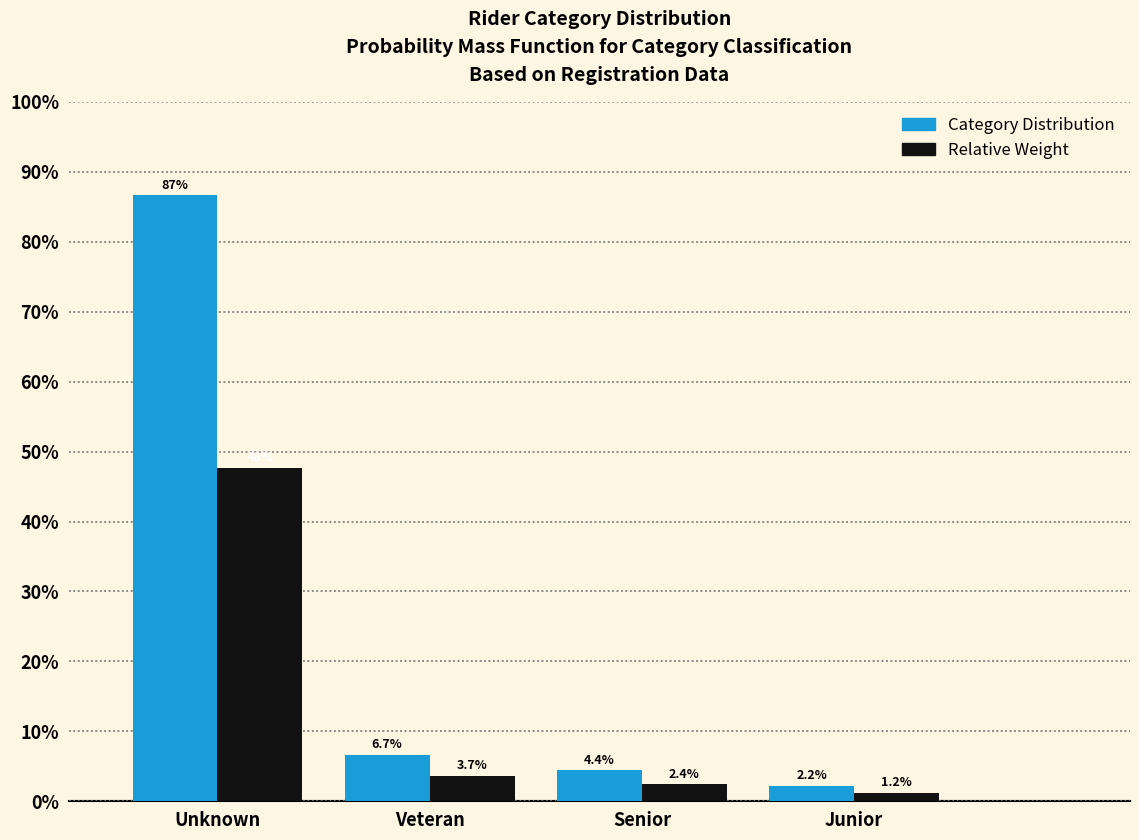

Reading left to right, extract all data points from this chart.

Category Distribution: 86.7	6.7	4.4	2.2
Relative Weight: 47.7	3.7	2.4	1.2